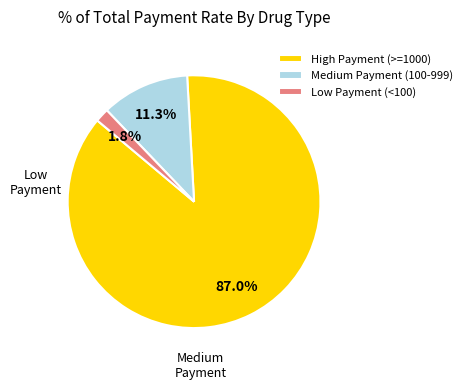

To the nearest percent, what is the average slice percentage?

33%